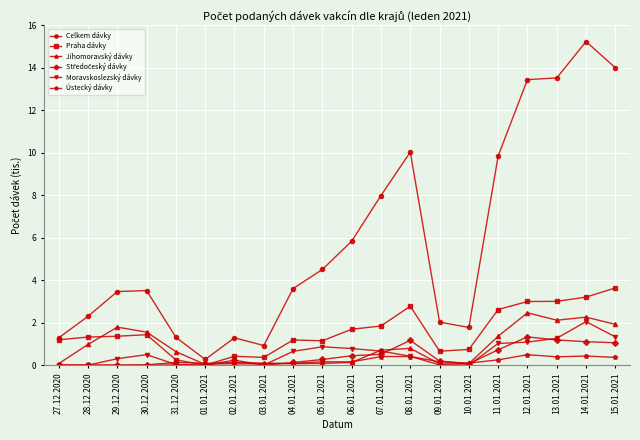

What is the label of the 8th point from the left?

03.01.2021